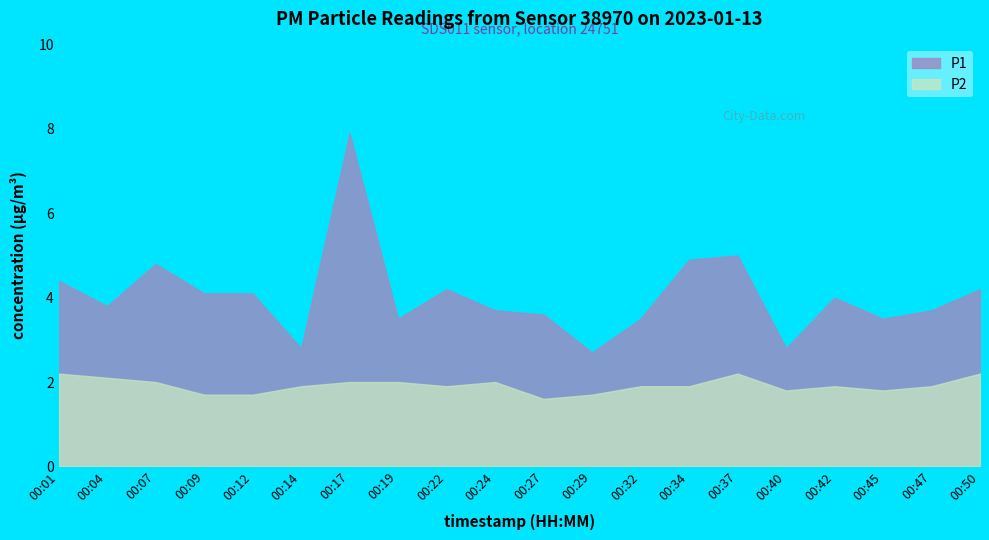

What is the sum of all P2 values?

38.4